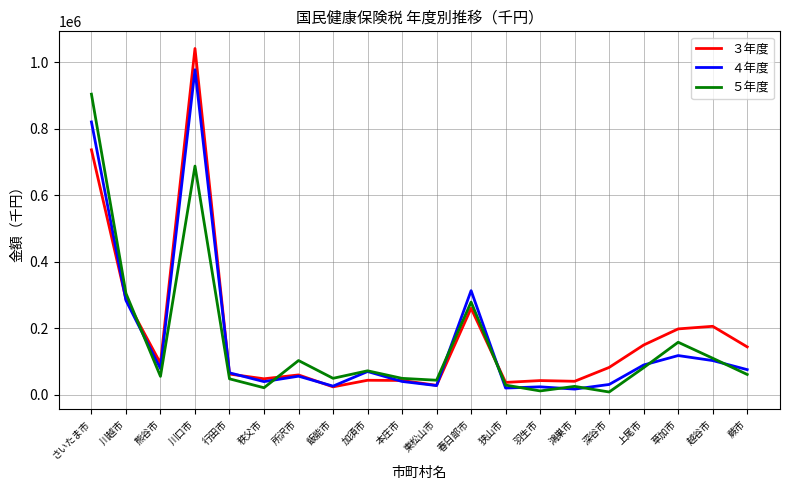

What is the minimum value shown in the chart?

7618